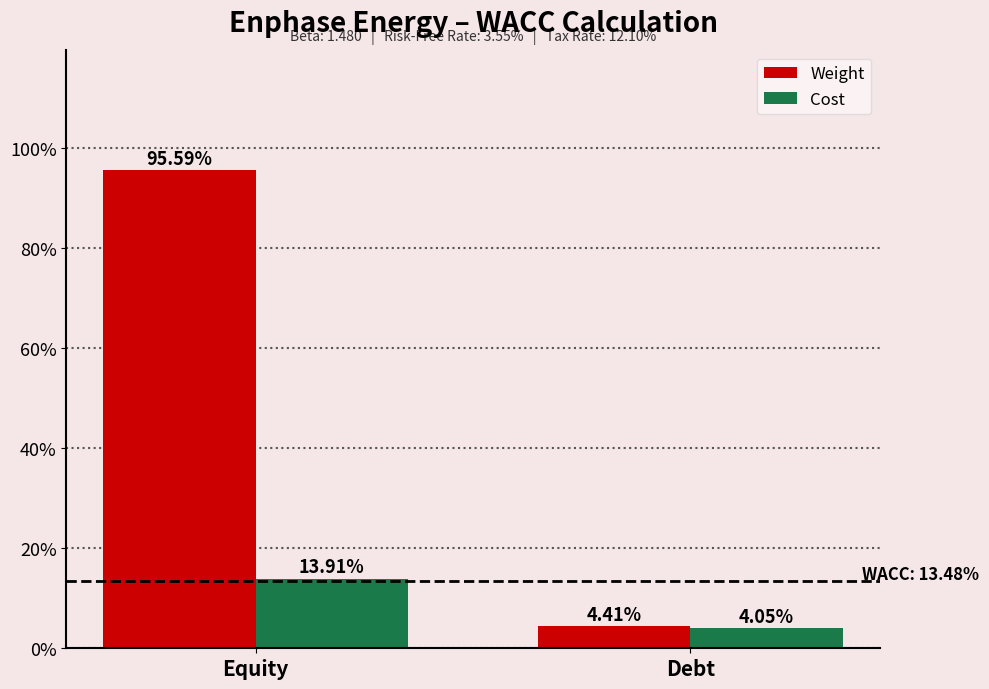

The value of Weight at Debt is 0.0. True or false?

True